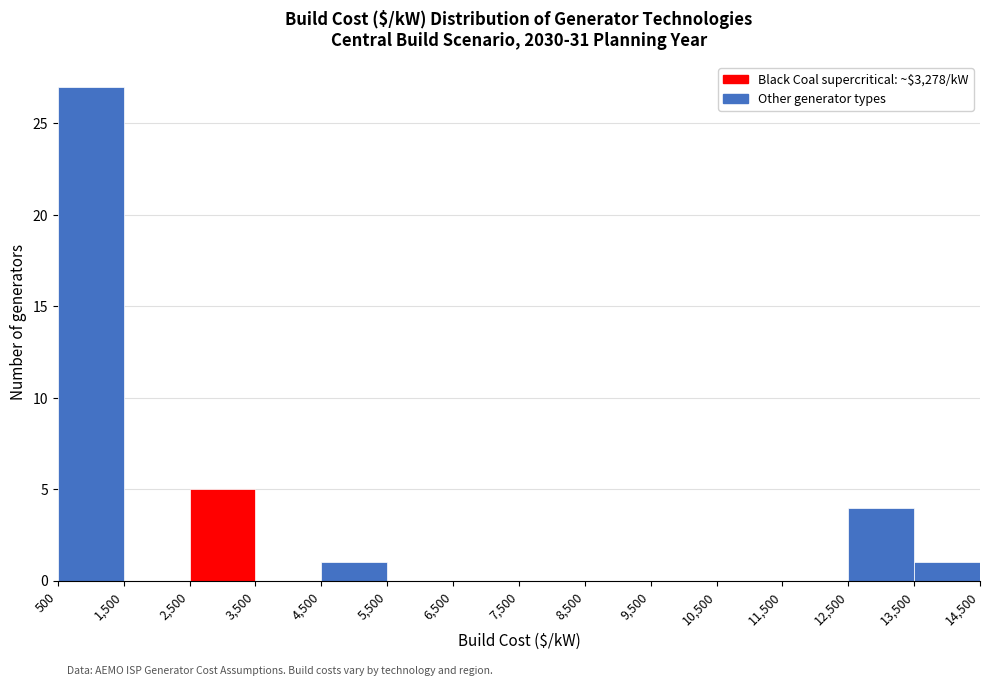

Reading left to right, list every bar in this chart as the range it spans on the x-axis followed by its height. The values are not printed on the chart, so give them approximately, as read against the axis.

500 to 1,500: 27
1,500 to 2,500: 0
2,500 to 3,500: 5
3,500 to 4,500: 0
4,500 to 5,500: 1
5,500 to 6,500: 0
6,500 to 7,500: 0
7,500 to 8,500: 0
8,500 to 9,500: 0
9,500 to 10,500: 0
10,500 to 11,500: 0
11,500 to 12,500: 0
12,500 to 13,500: 4
13,500 to 14,500: 1